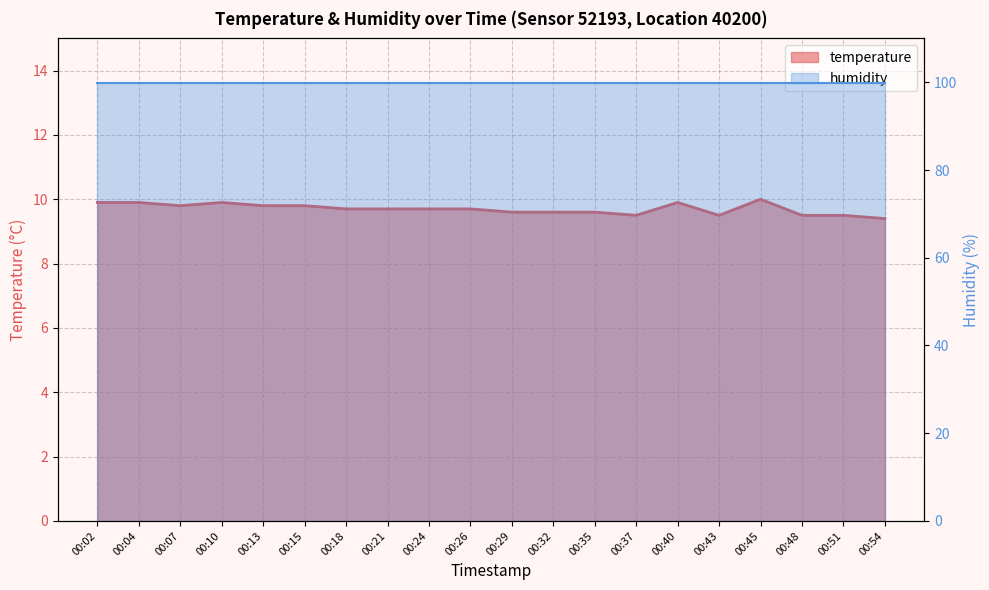

What is the difference between the values at 00:32 and 00:21?

0.1